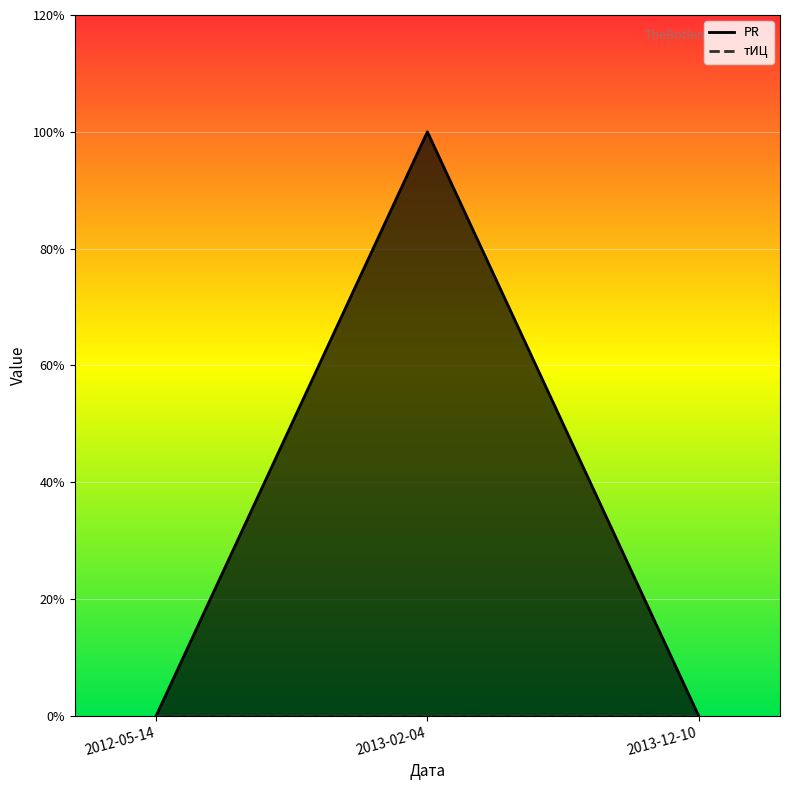

Count the number of values greater than 0.

1